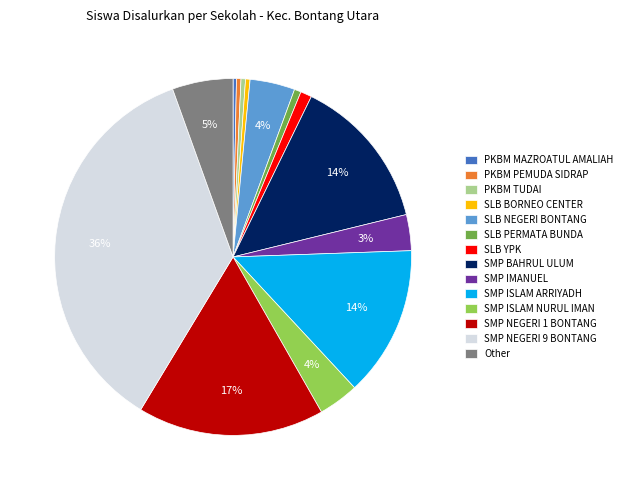

Is it true that Other is 5% of the pie?

True